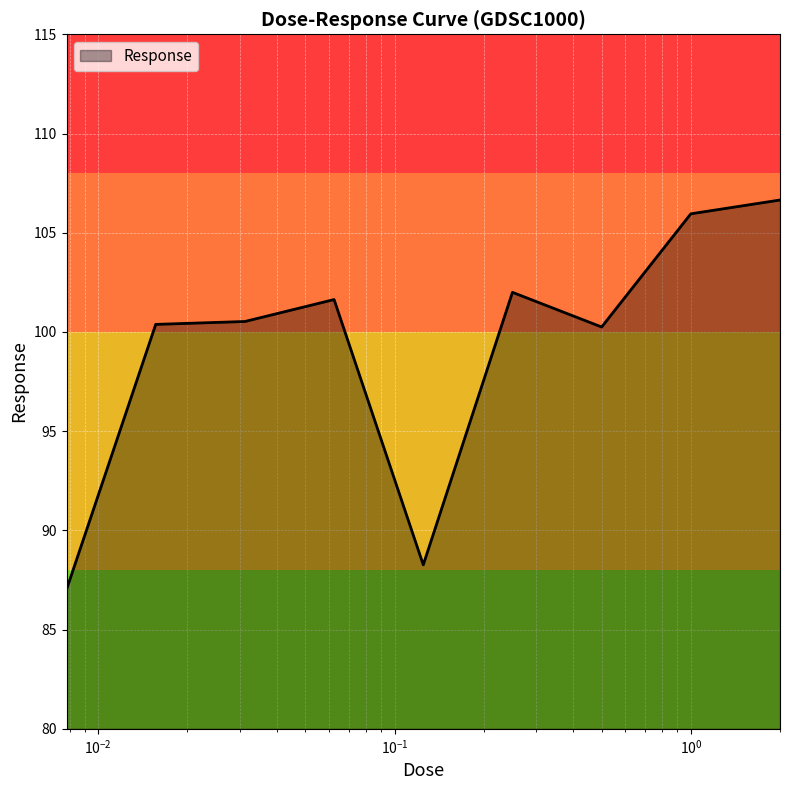

What is the greatest value displayed?

106.6